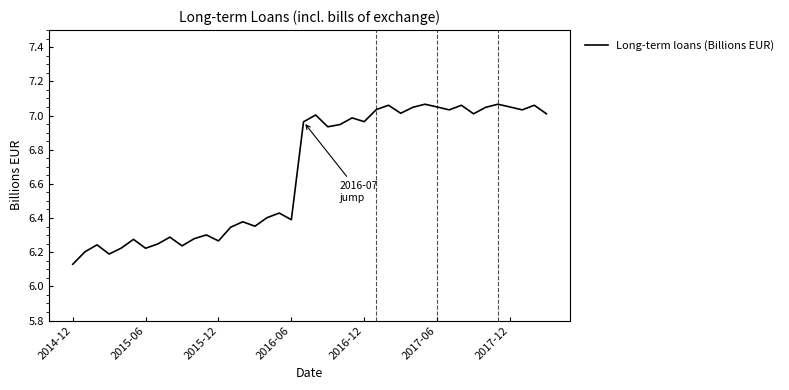

What is the difference between the maximum and minimum values?

0.9